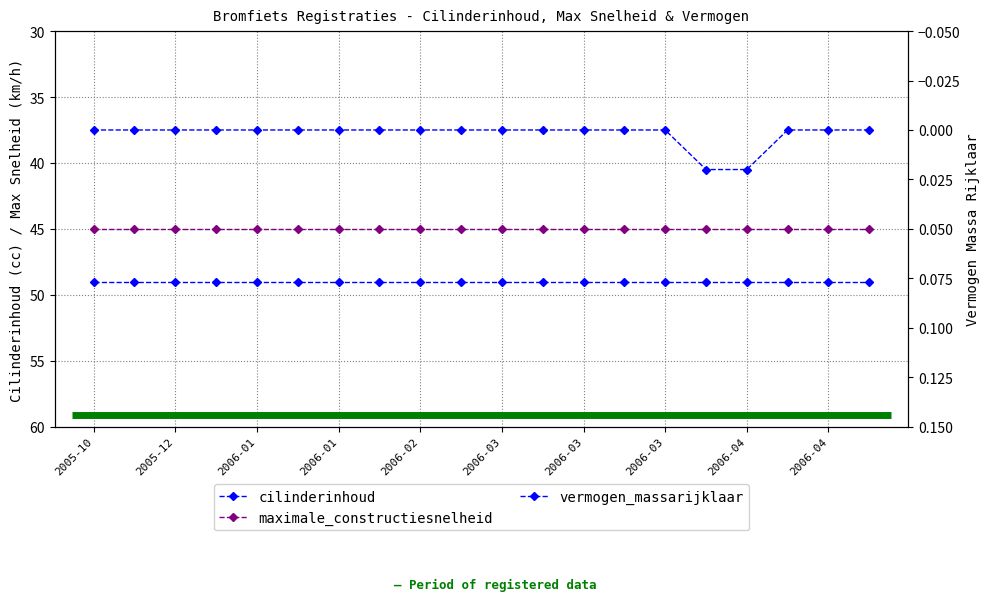

The cilinderinhoud series shows 10.4 at 2006-03. True or false?

False